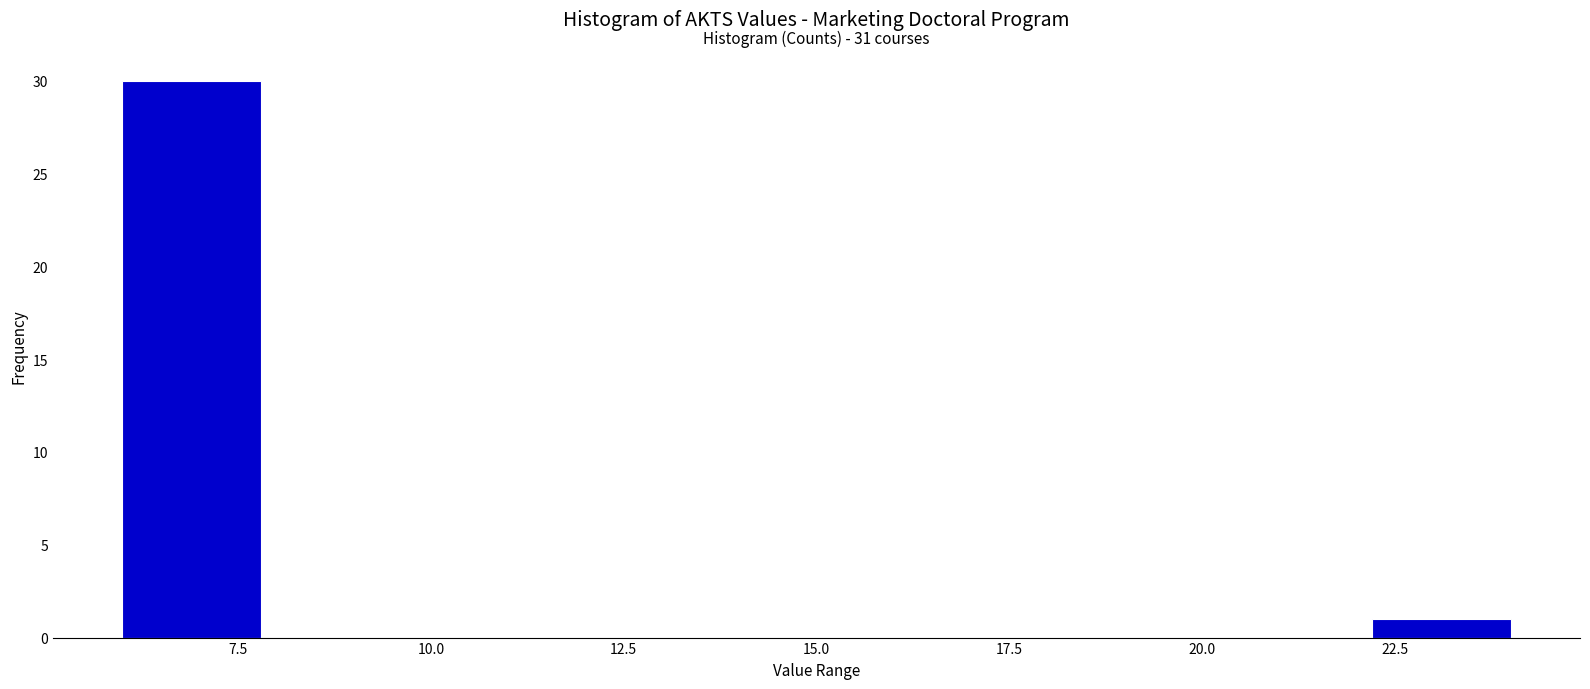

Read against the x-axis, roughly where is the centre of the tallest bar?

7.0